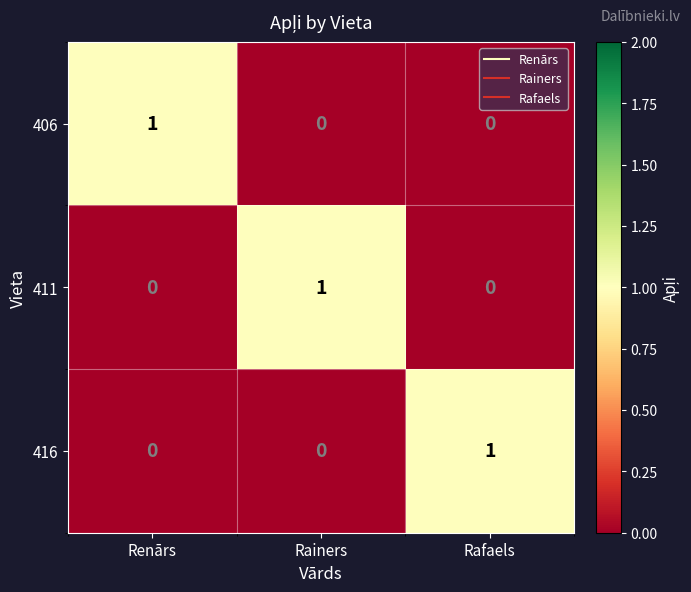

Count the 416 values in the range 0 to 1.

3